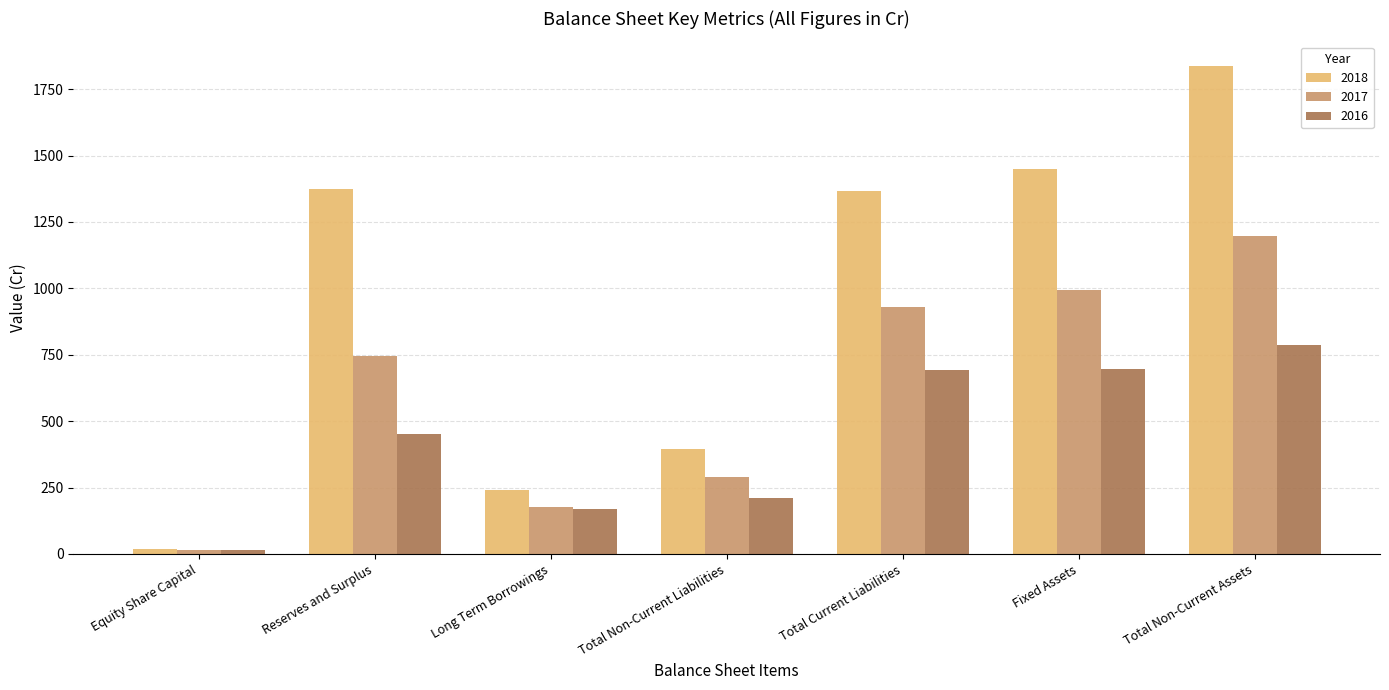

What is the label of the 7th bar from the right?

Equity Share Capital